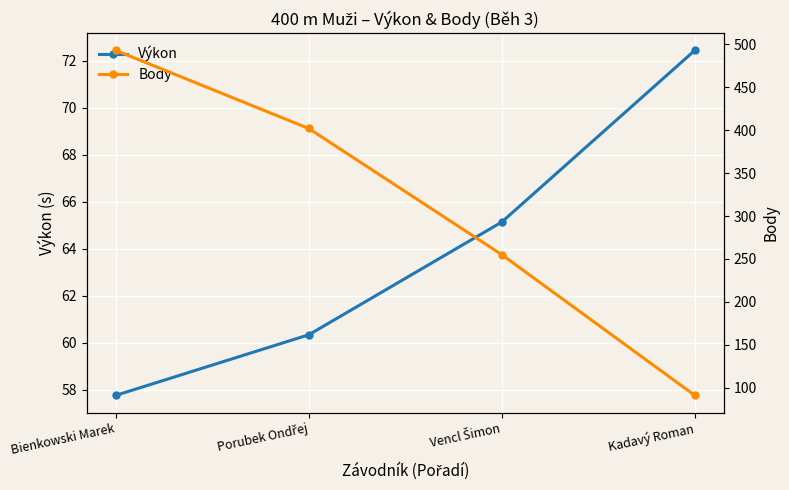

What is the difference between the Výkon values at Porubek Ondřej and Bienkowski Marek?

2.6